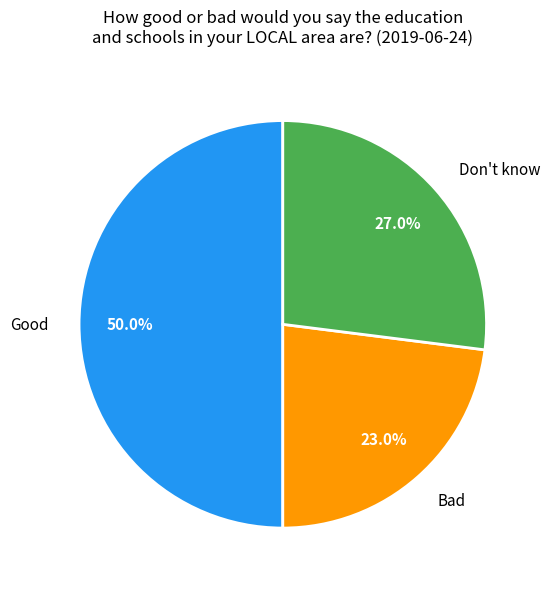

What percentage is the Bad slice, to the nearest percent?

23%